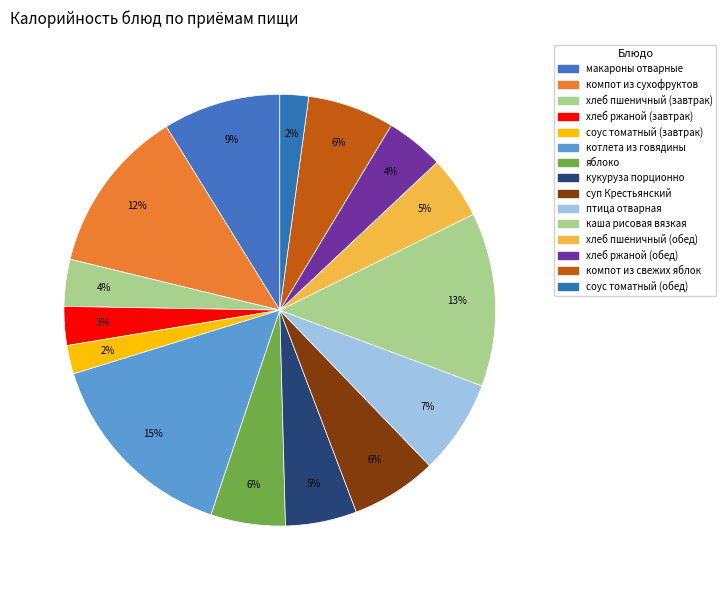

How many segments does this pie chart have?

15